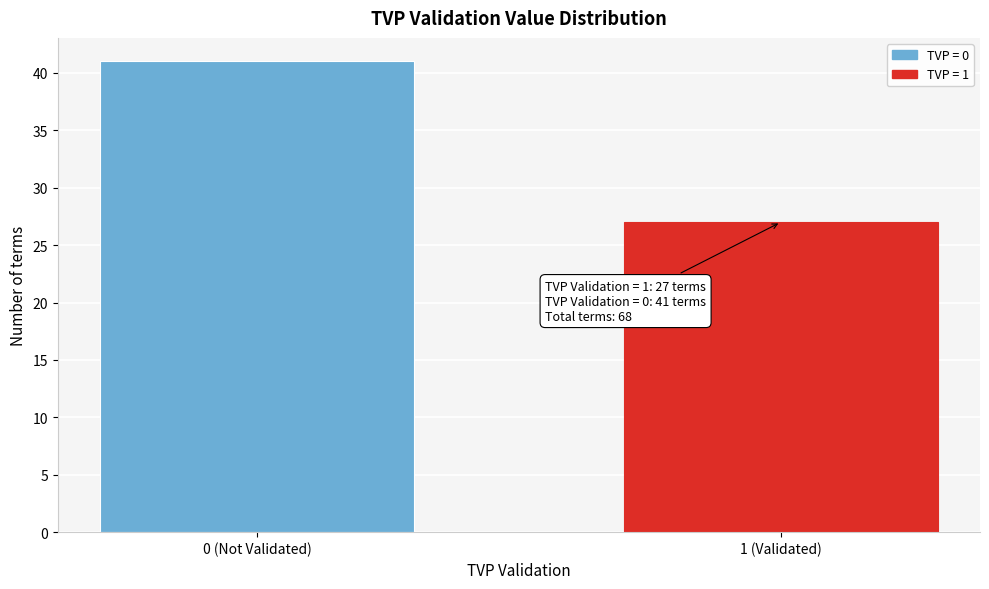

Reading left to right, extract all data points from this chart.

0 (Not Validated)=41	1 (Validated)=27